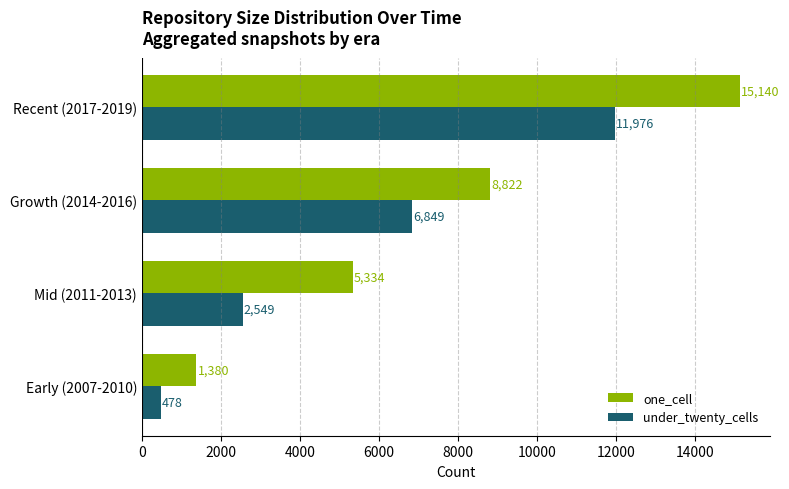

What value does the one_cell series have at Early (2007-2010), to the nearest 10?

1380